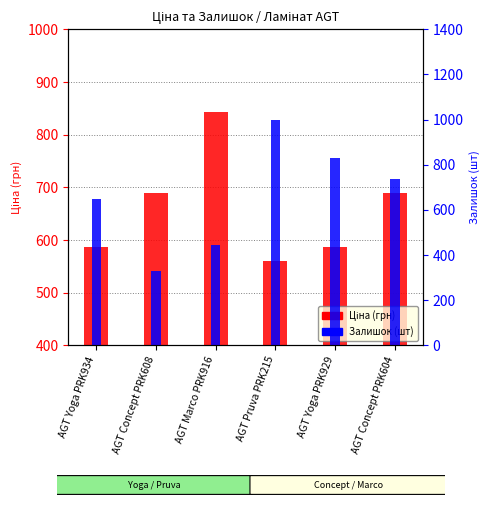

The Ціна series shows 689.1 at AGT Concept PRK608. True or false?

True